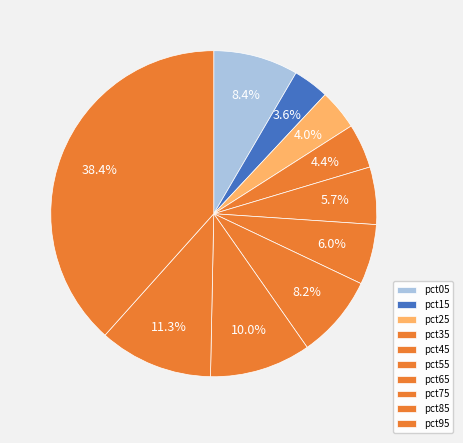

How many segments does this pie chart have?

10